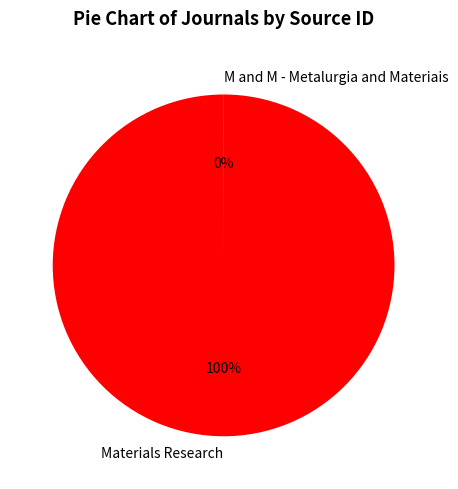

The Materials Research slice represents 91% of the pie. True or false?

False